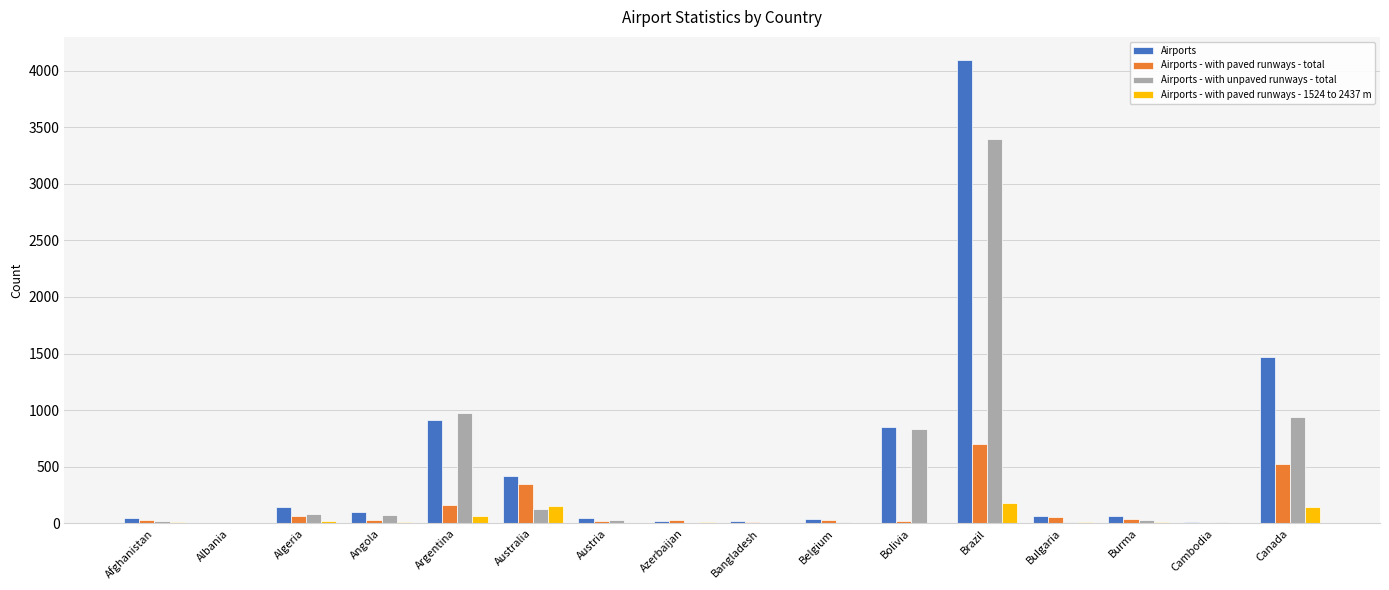

Is it true that Airports - with paved runways - total equals 506 at Australia?

False